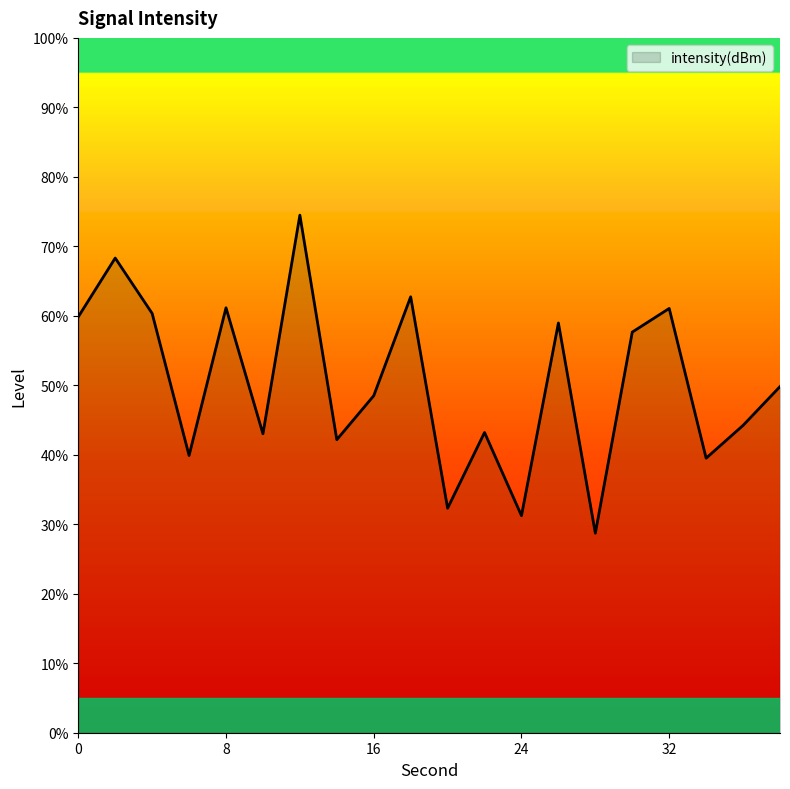

True or false: the data has more than 0 interior local peaks.

True